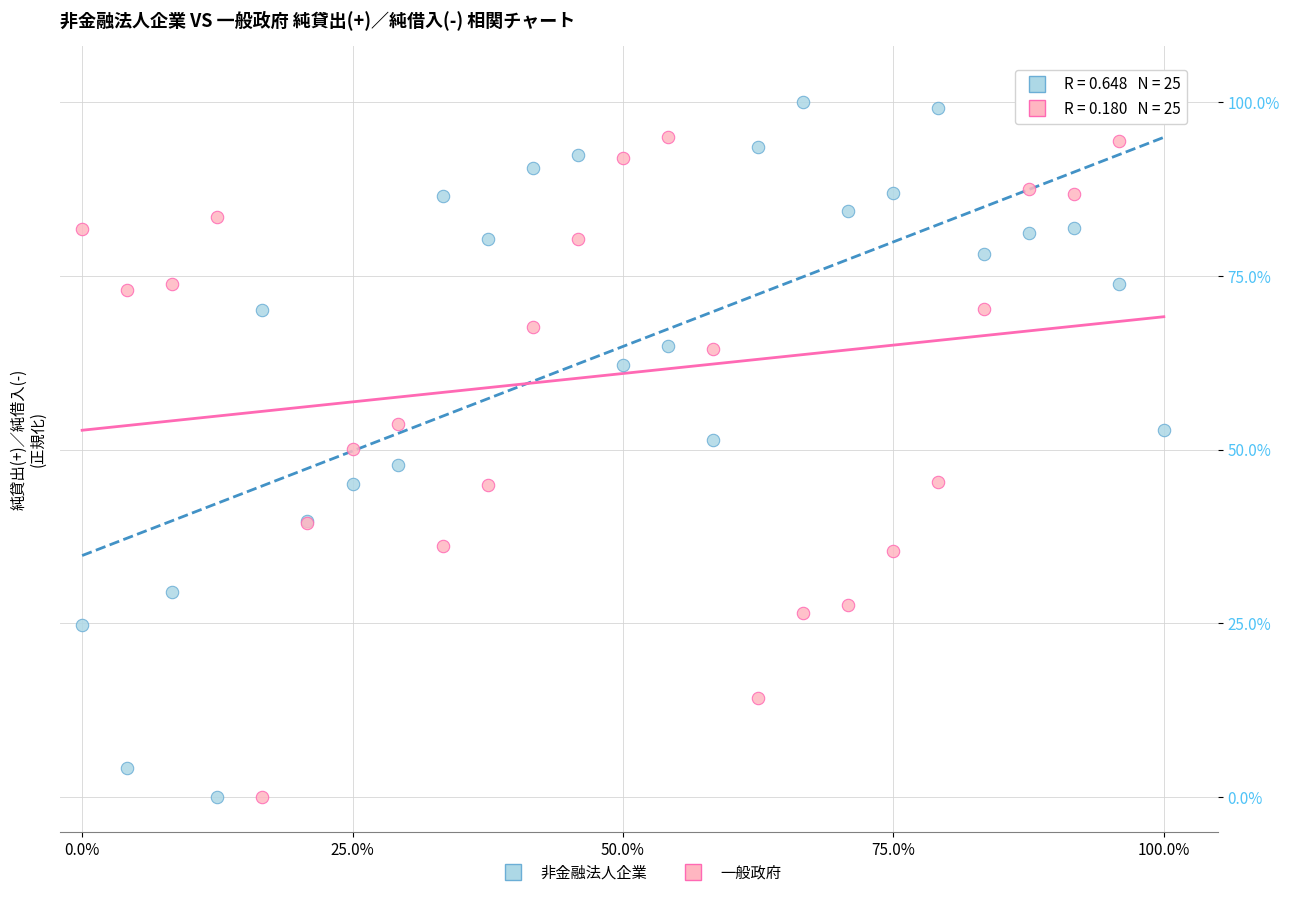

What is the X range (max minus min) for the scatter plot?

100.0